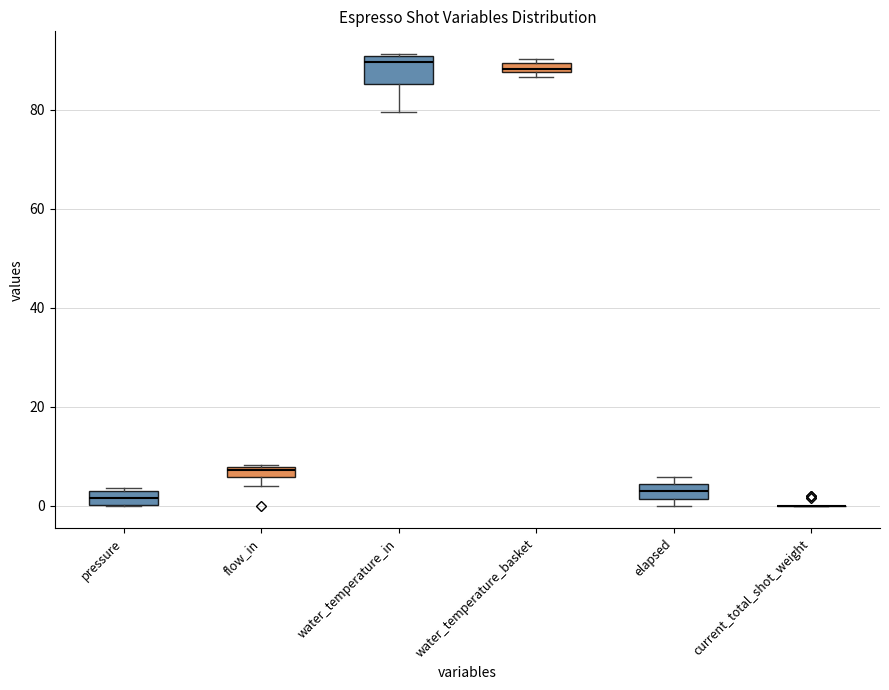

How many data points in elapsed are above 3?

12